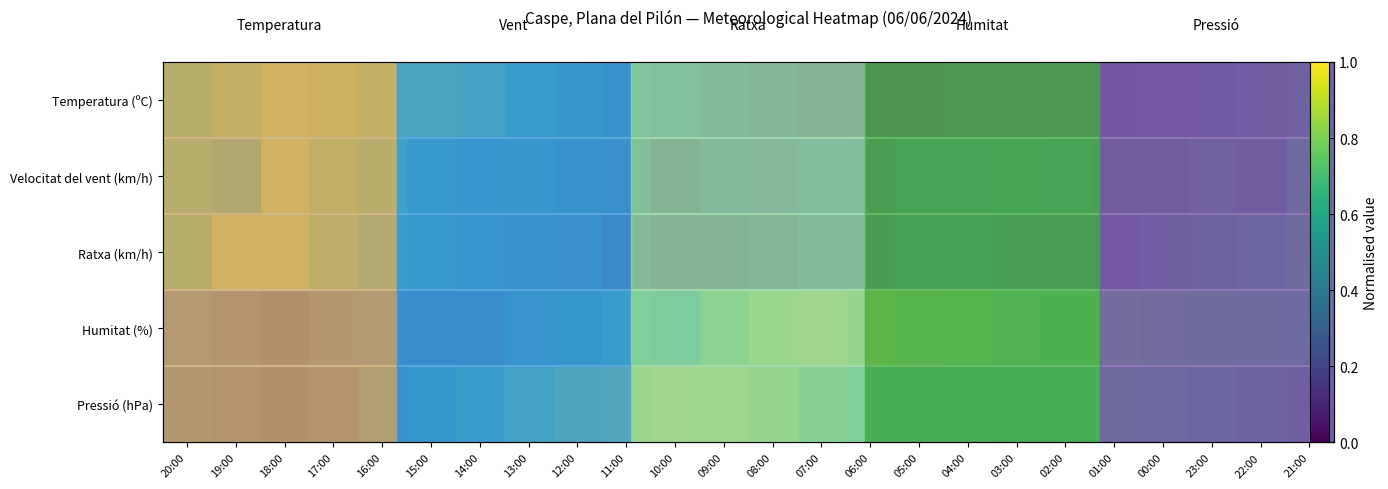

Is it true that Humitat (%) equals 0.4 at 14:00?

False